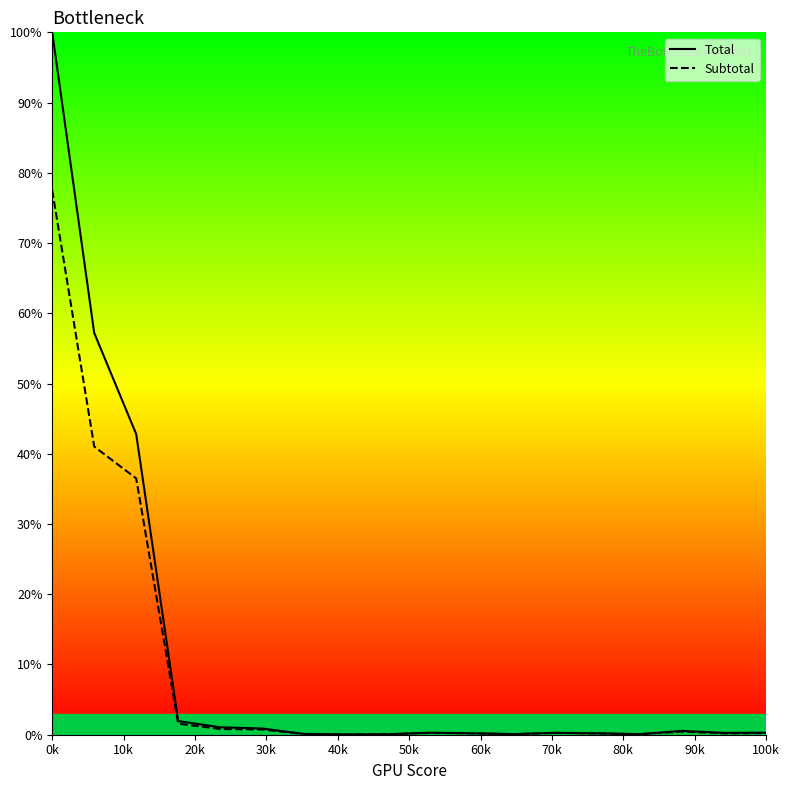

Which series has the widest spread of values?

Total